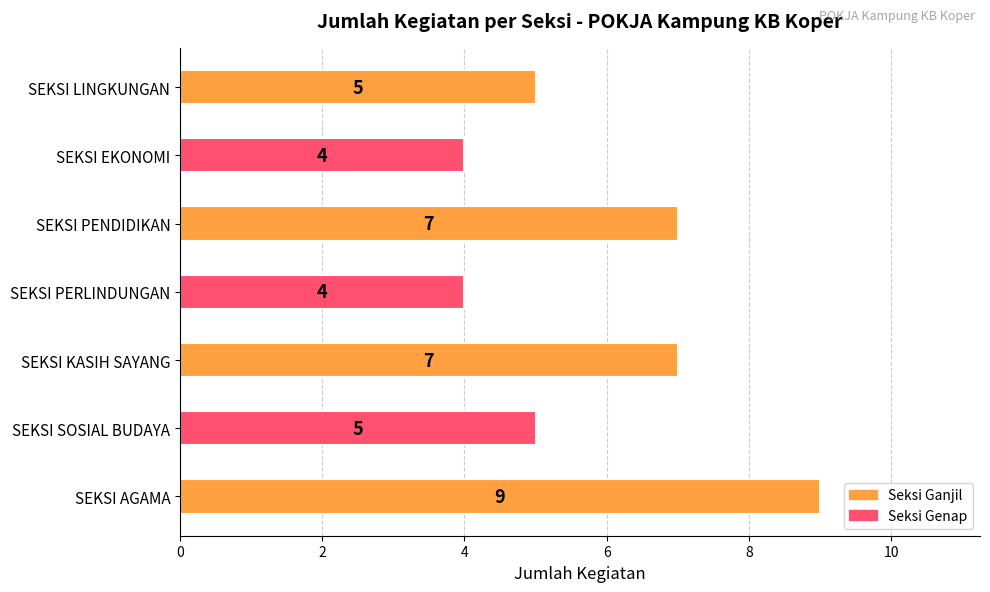

Reading bottom to top, list all the values displayed in this chart.

SEKSI AGAMA=9	SEKSI SOSIAL BUDAYA=5	SEKSI KASIH SAYANG=7	SEKSI PERLINDUNGAN=4	SEKSI PENDIDIKAN=7	SEKSI EKONOMI=4	SEKSI LINGKUNGAN=5